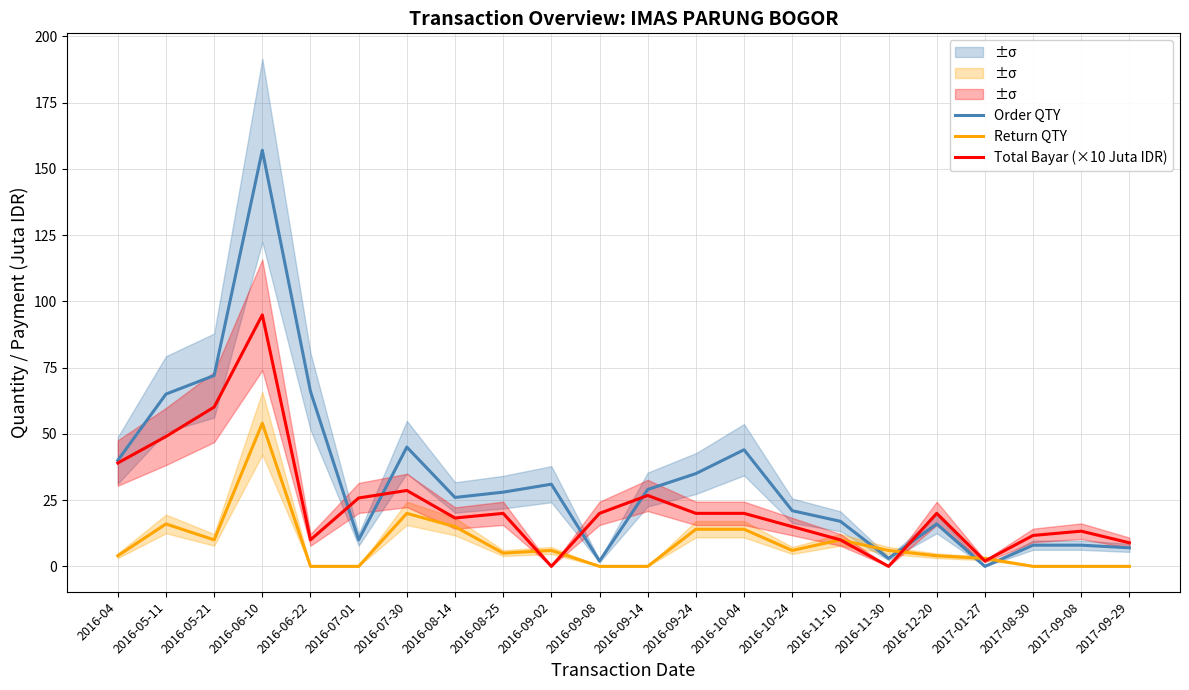

Which category has the lowest value in the Return QTY series?

2016-06-22